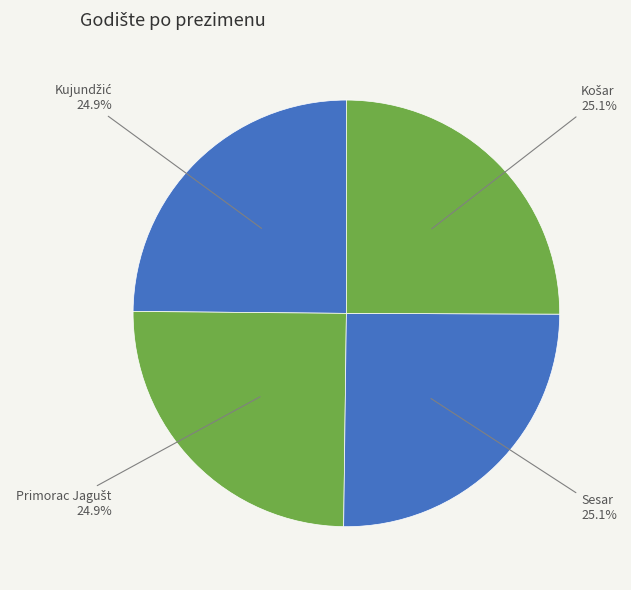

Count the number of slices in the pie.

4